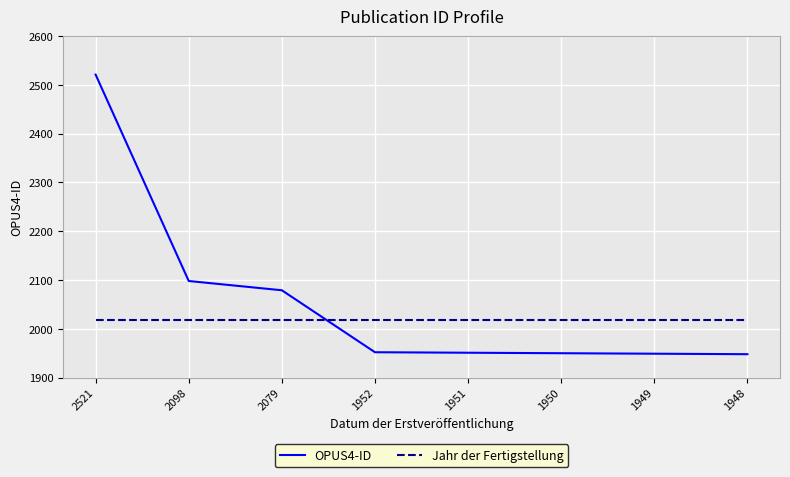

Which series has the widest spread of values?

OPUS4-ID